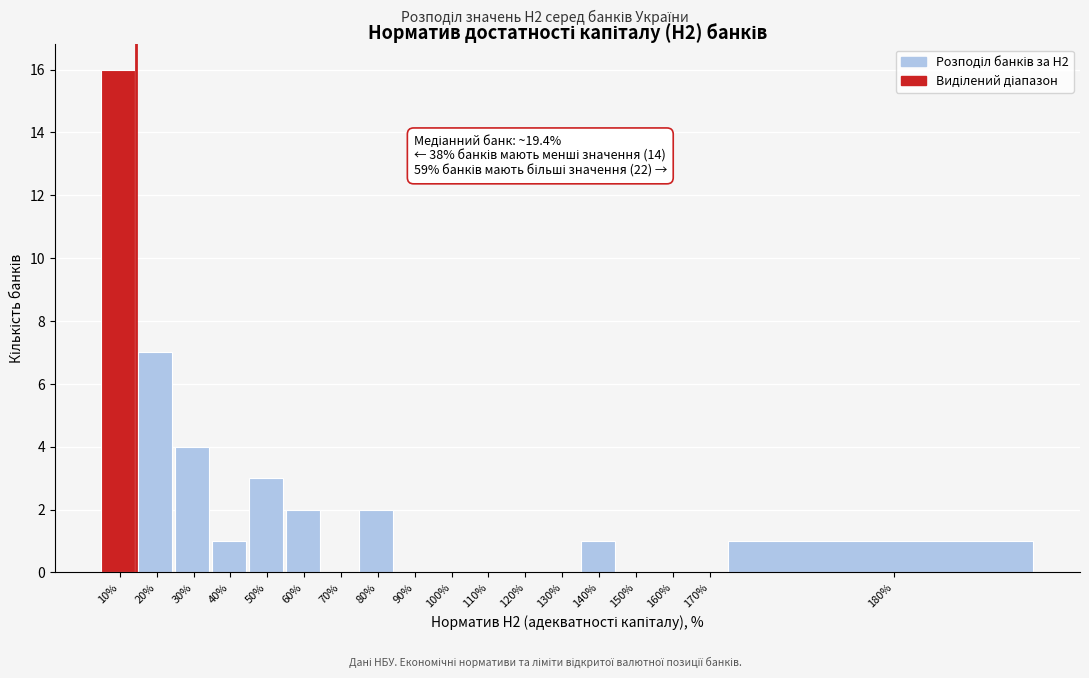

Reading right to left, what are all the values shown in this chart?

180%=1	170%=0	160%=0	150%=0	140%=1	130%=0	120%=0	110%=0	100%=0	90%=0	80%=2	70%=0	60%=2	50%=3	40%=1	30%=4	20%=7	10%=16